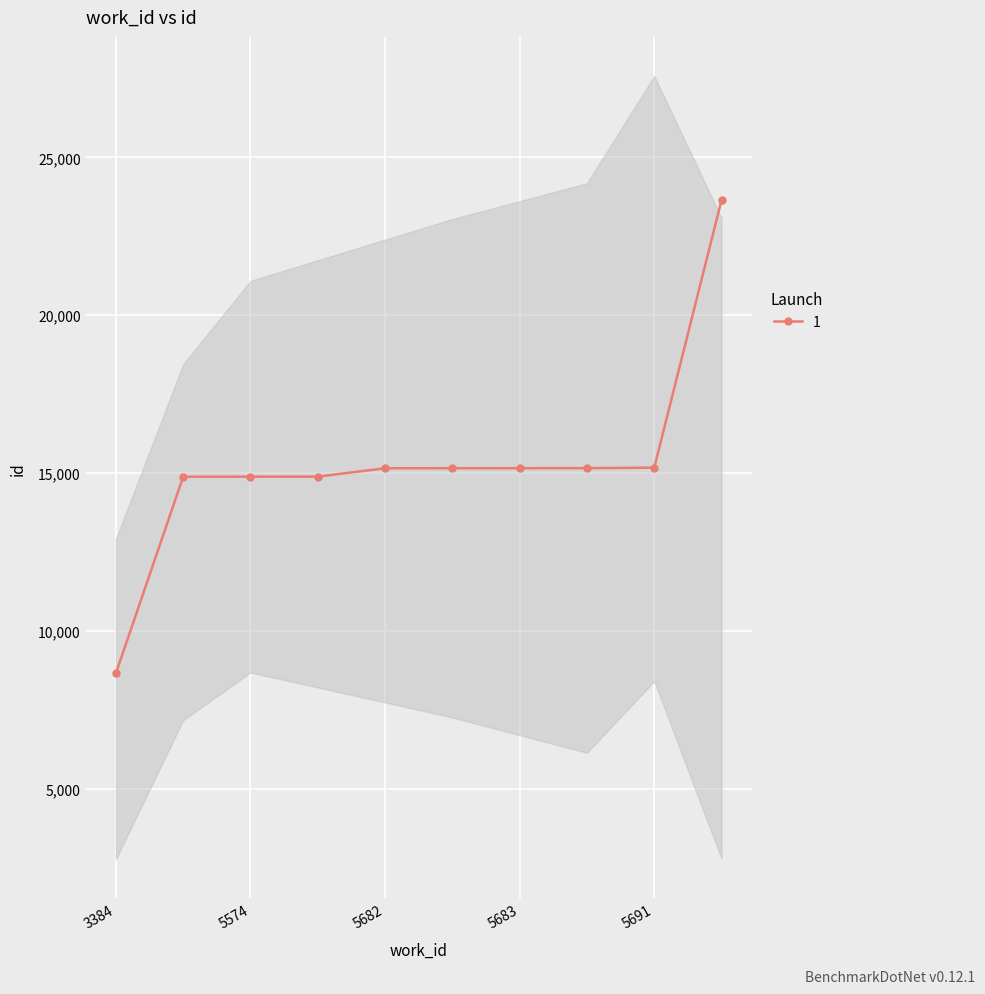

How many data points are above 15158?

4